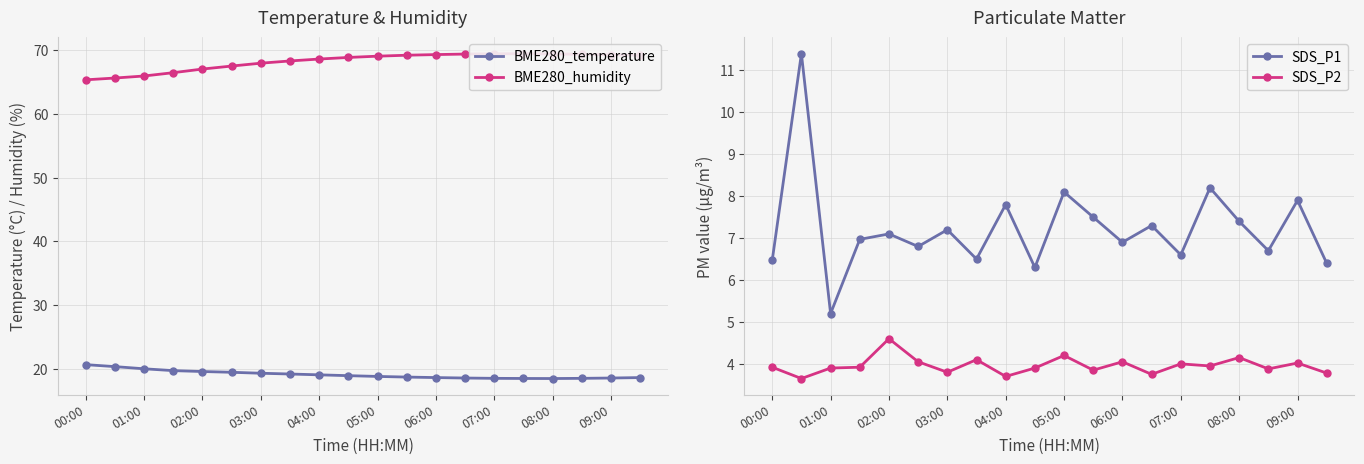

True or false: BME280_temperature has a value of 18.8 at 05:00.

True